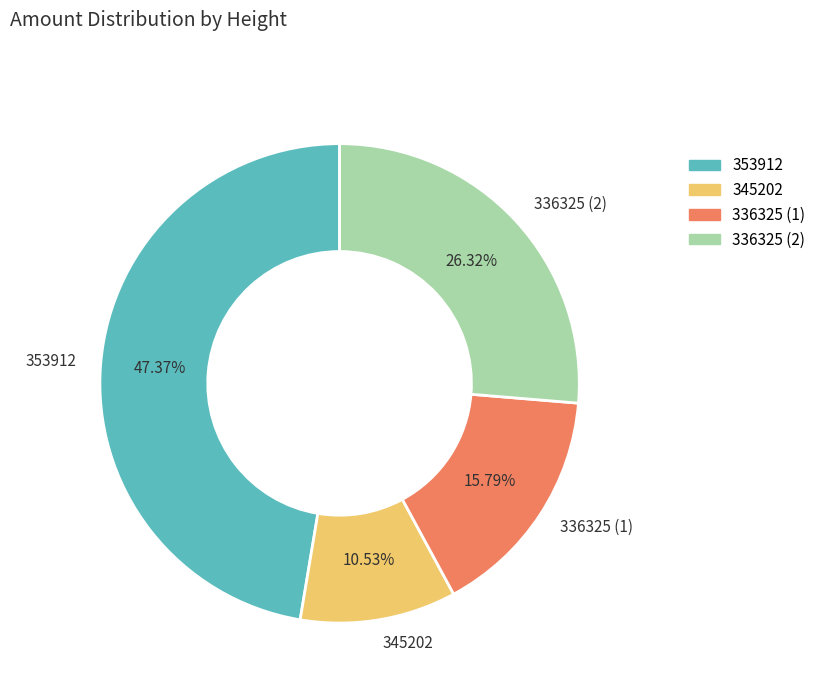

Which slice is the largest?

353912